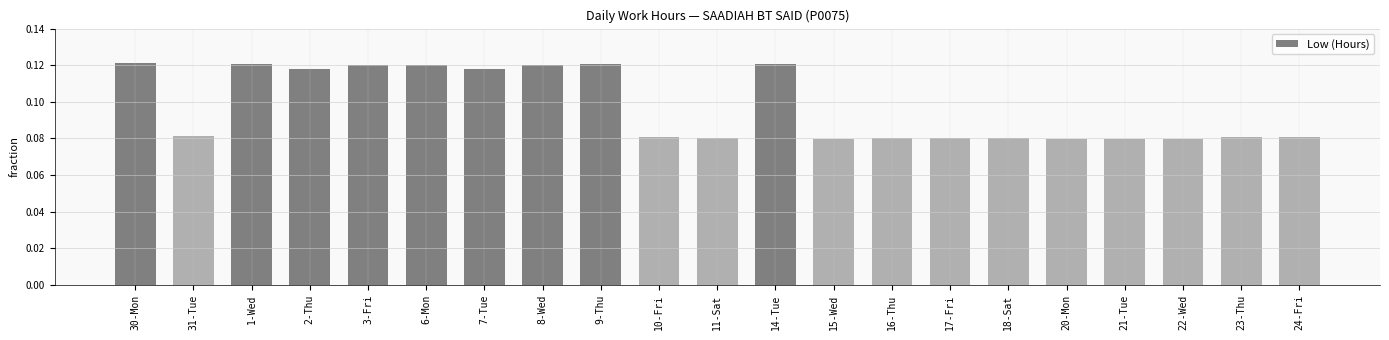

Reading right to left, what are all the values shown in this chart?

8.1	8.1	8.0	8.0	8.0	8.1	8.0	8.0	8.0	12.1	8.0	8.1	12.1	12.0	11.8	12.0	12.0	11.8	12.0	8.1	12.1